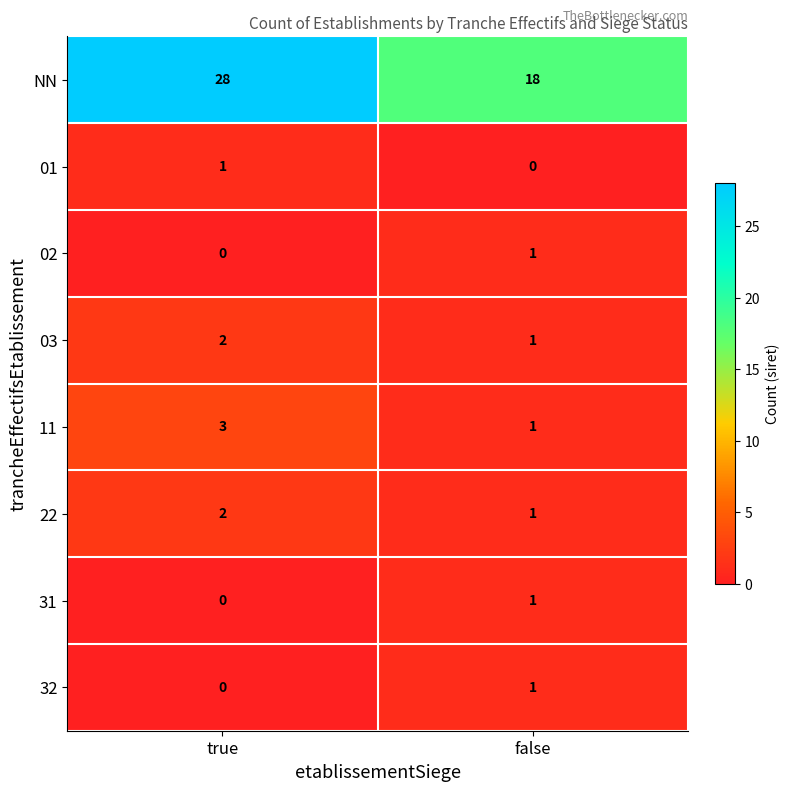

Is it true that 31 equals 1 at false?

True